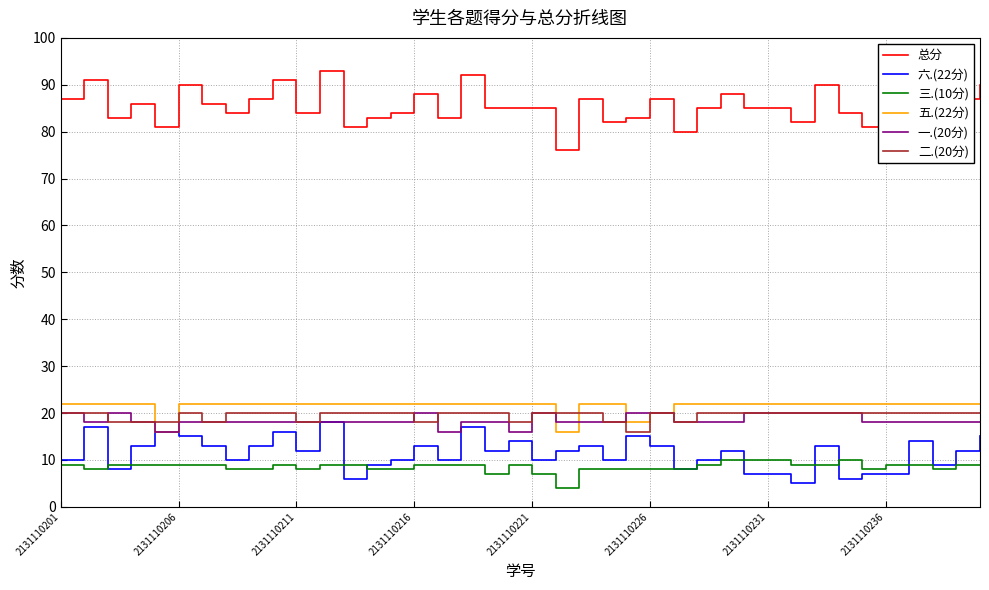

What is the smallest value displayed?

4